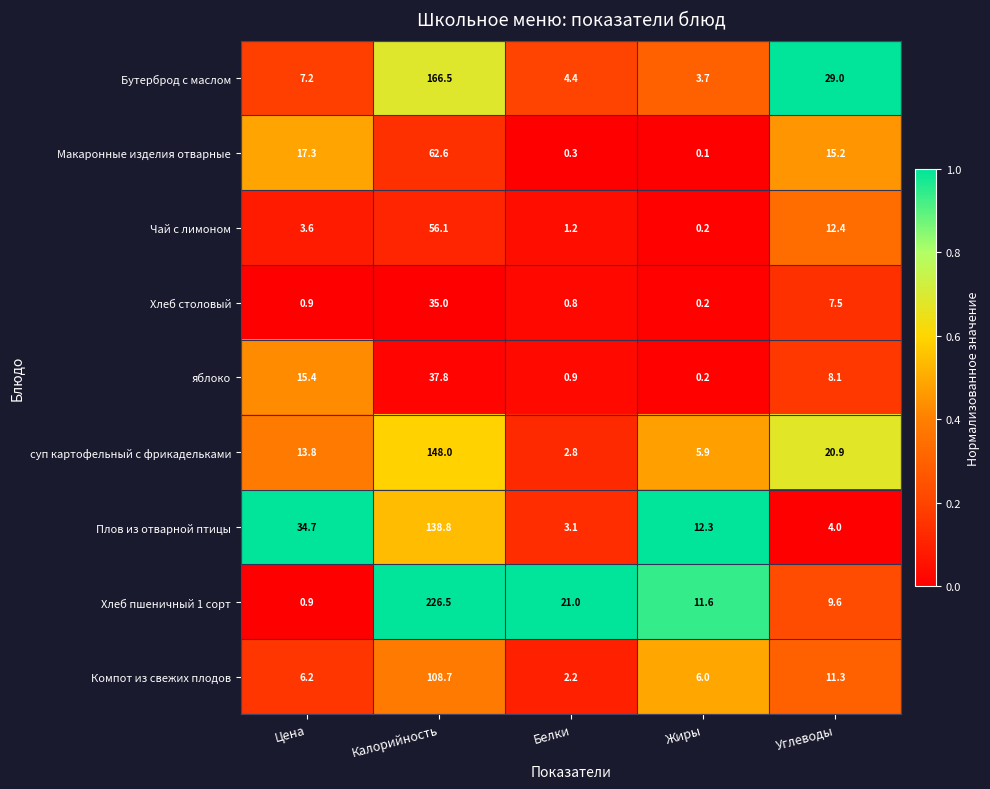

Count the number of data series in this chart.

9